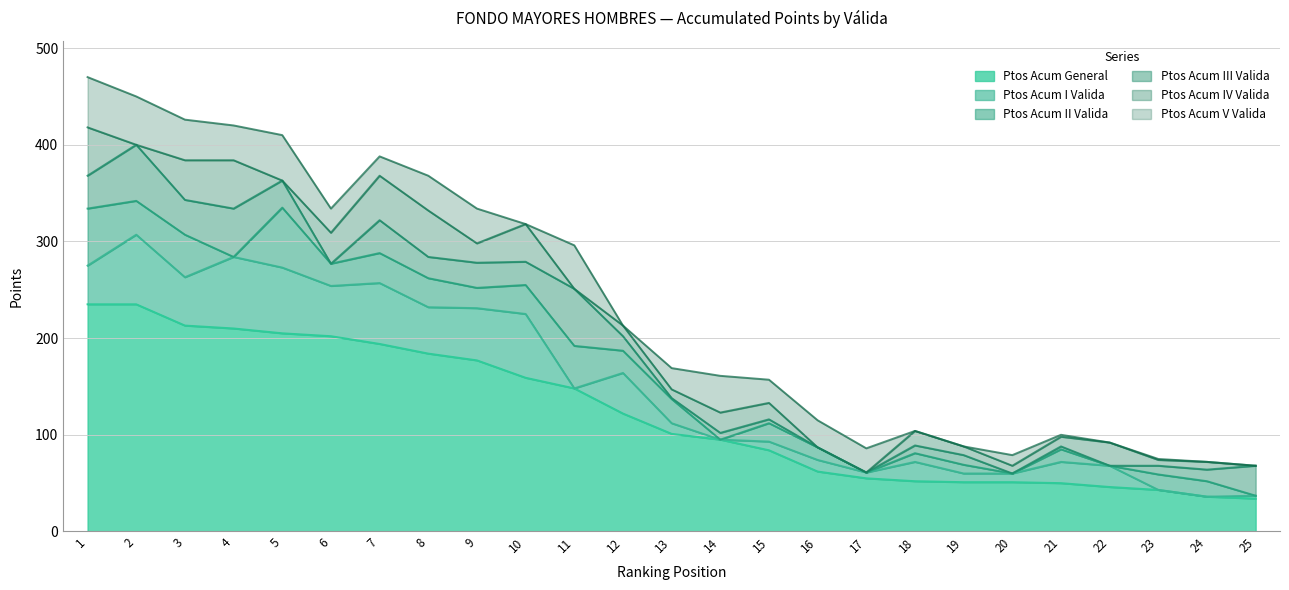

Rank the series by their maximum value, from lowest to highest.

Ptos Acum IV Valida, Ptos Acum V Valida, Ptos Acum III Valida, Ptos Acum II Valida, Ptos Acum I Valida, Ptos Acum General